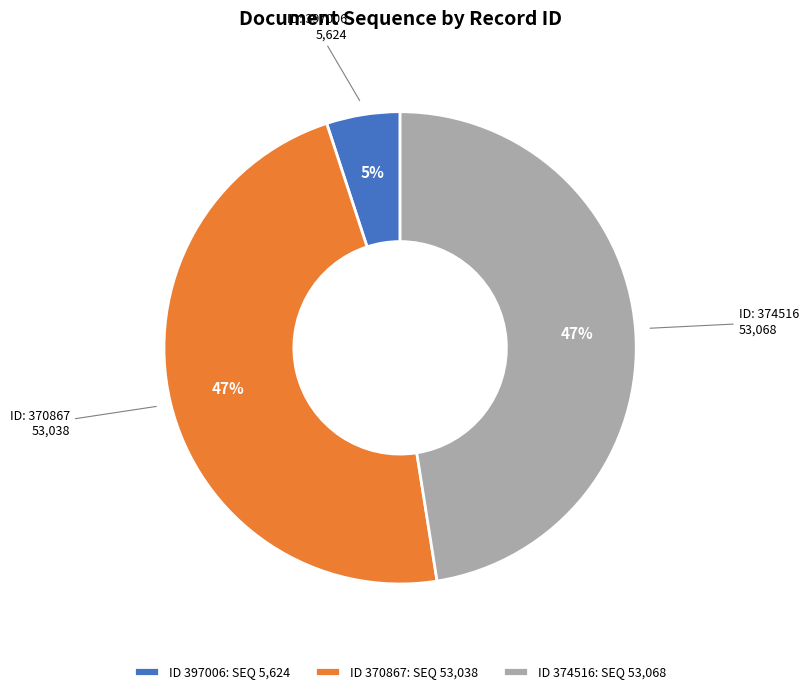

To the nearest percent, what is the difference between the largest and smallest slice percentages?

42%